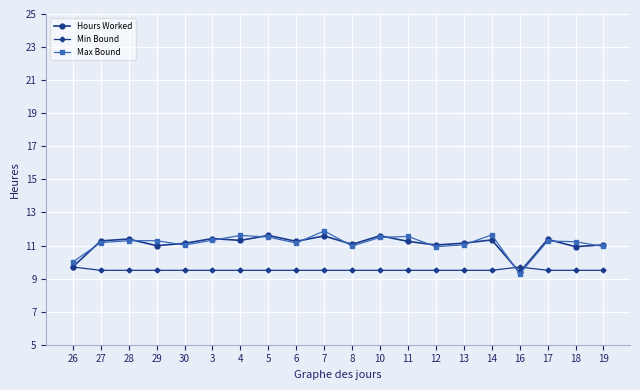

The Min Bound series shows 9.5 at 19. True or false?

True